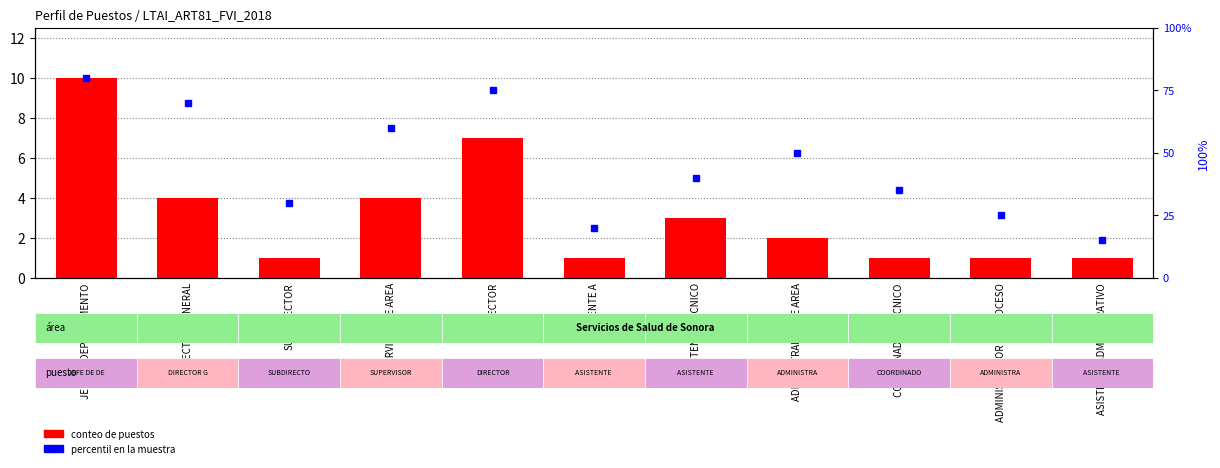

Reading right to left, what are all the values shown in this chart?

1	1	1	2	3	1	7	4	1	4	10